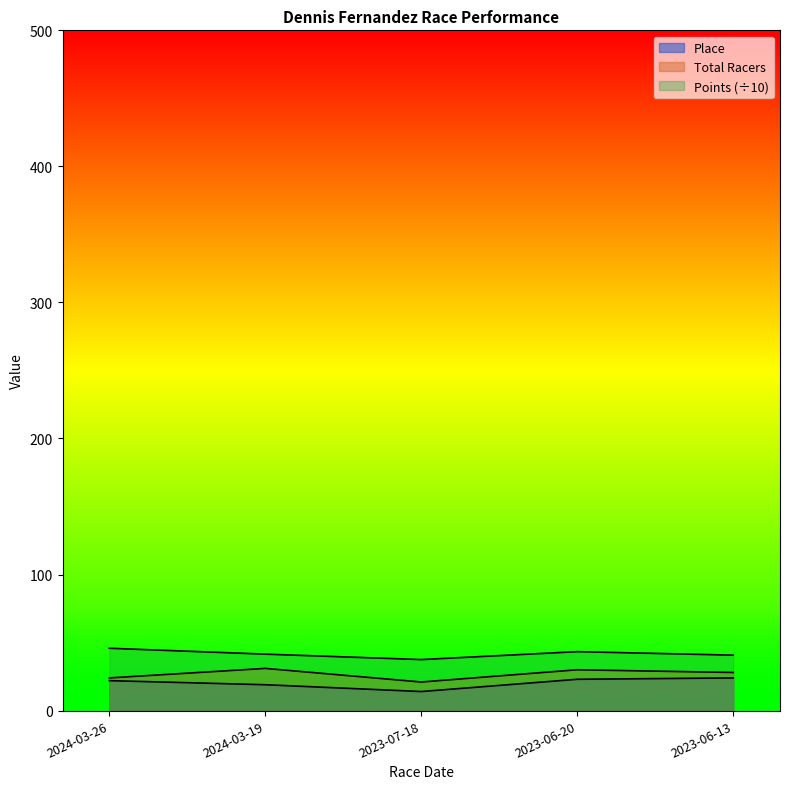

Does the chart display data point markers on the line(s)?

No